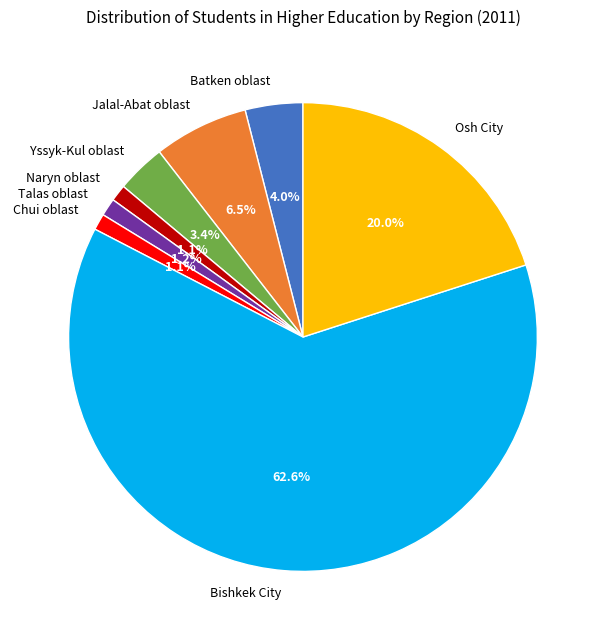

What portion of the pie excludes Osh City?

80.0%